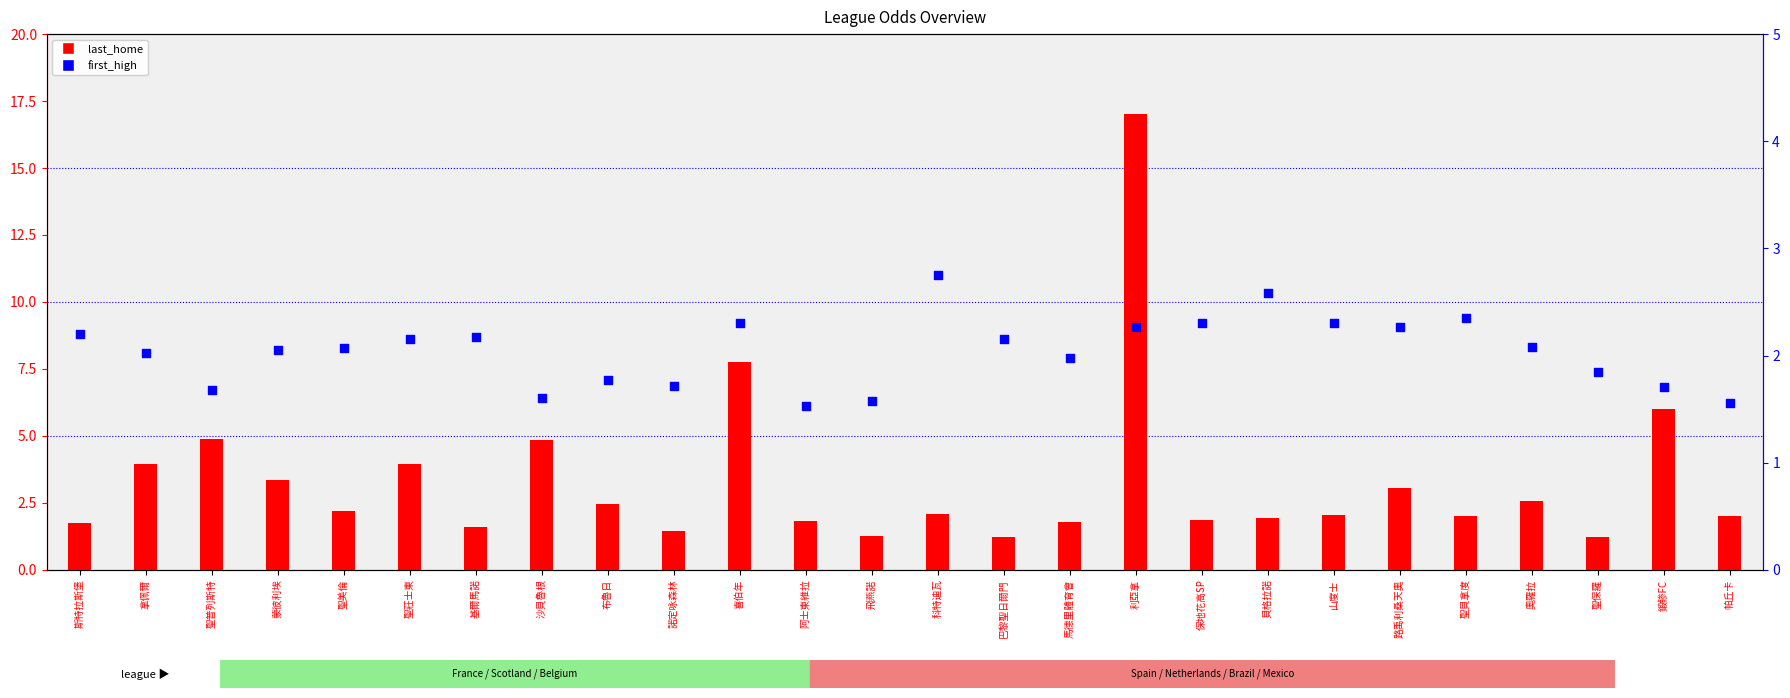

Which series contains the lowest Y value?

last_home